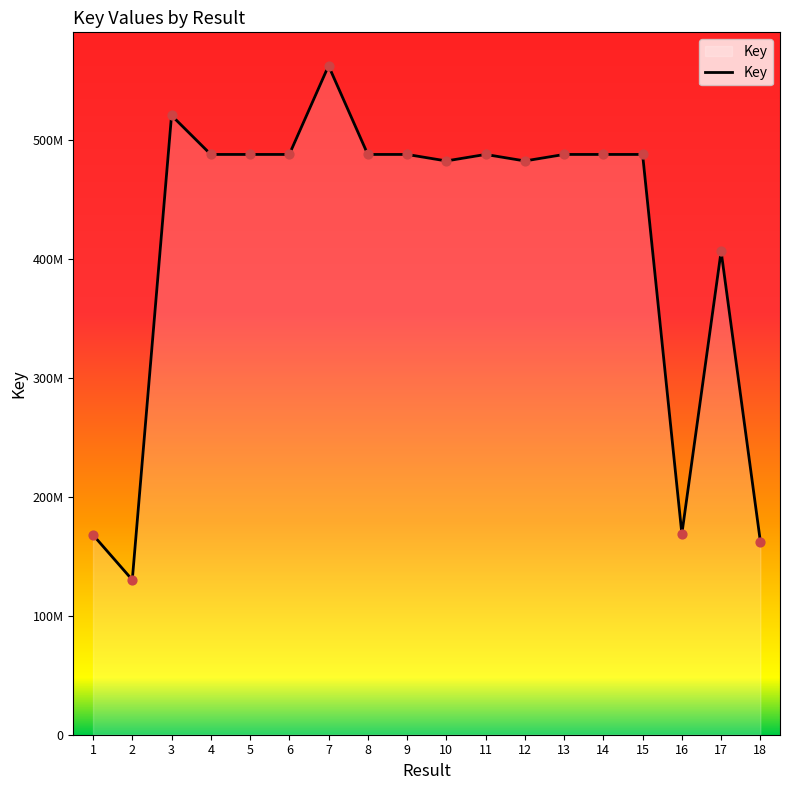

Which has a higher value, 6 or 5?

6